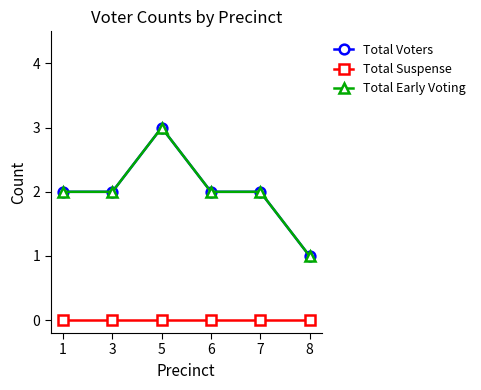

What is the average value of the Total Voters series?

2